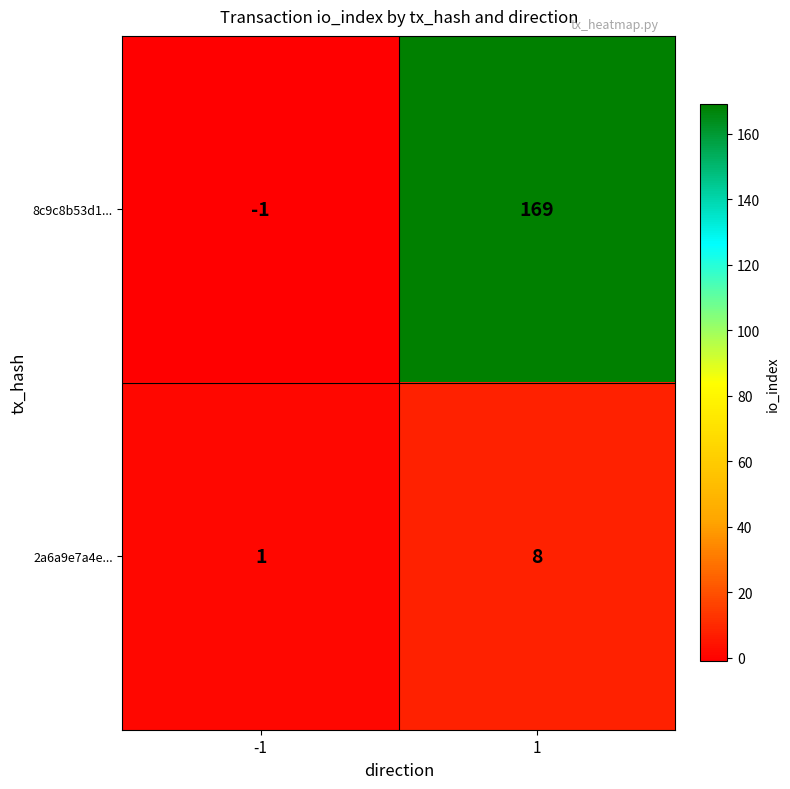

How many distinct data groups are displayed?

2